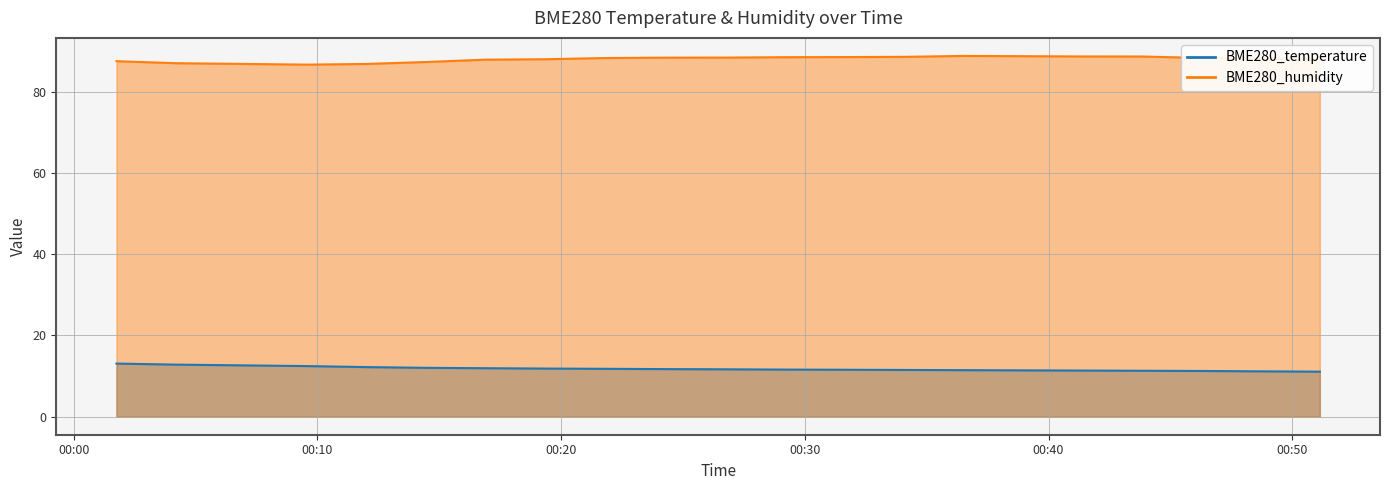

Is the value of BME280_temperature at 2021/09/24 00:16:54 greater than the value of BME280_humidity at 2021/09/24 00:34:02?

No